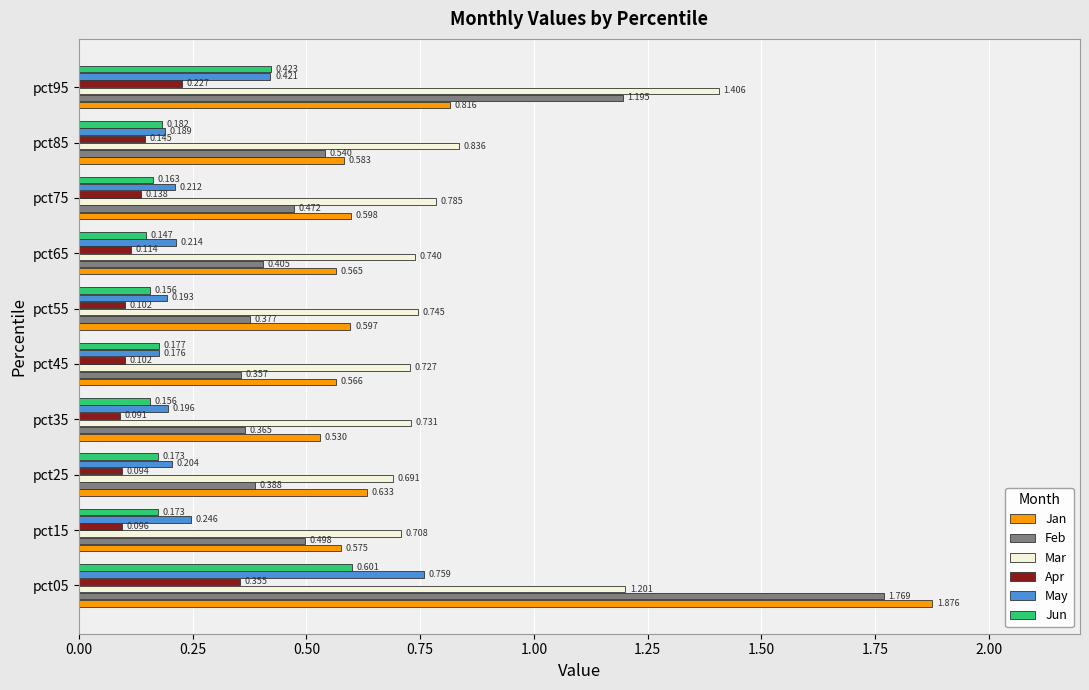

Count the May values in the range 0 to 1.

10